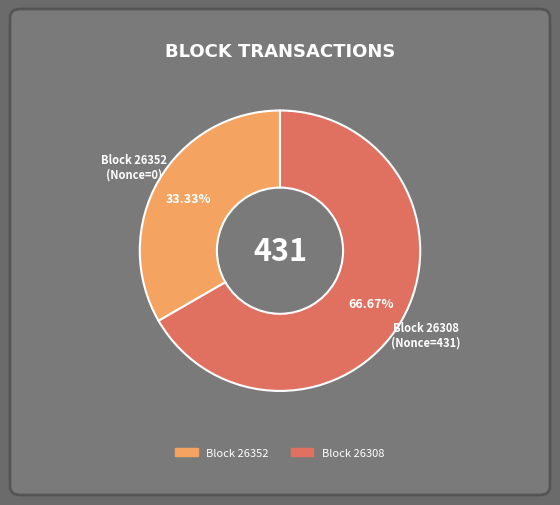

Is there any slice that represents more than half of the pie?

Yes